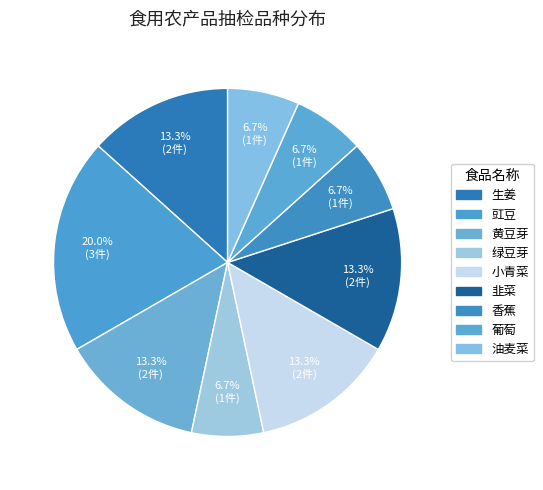

To the nearest percent, what is the average slice percentage?

11%